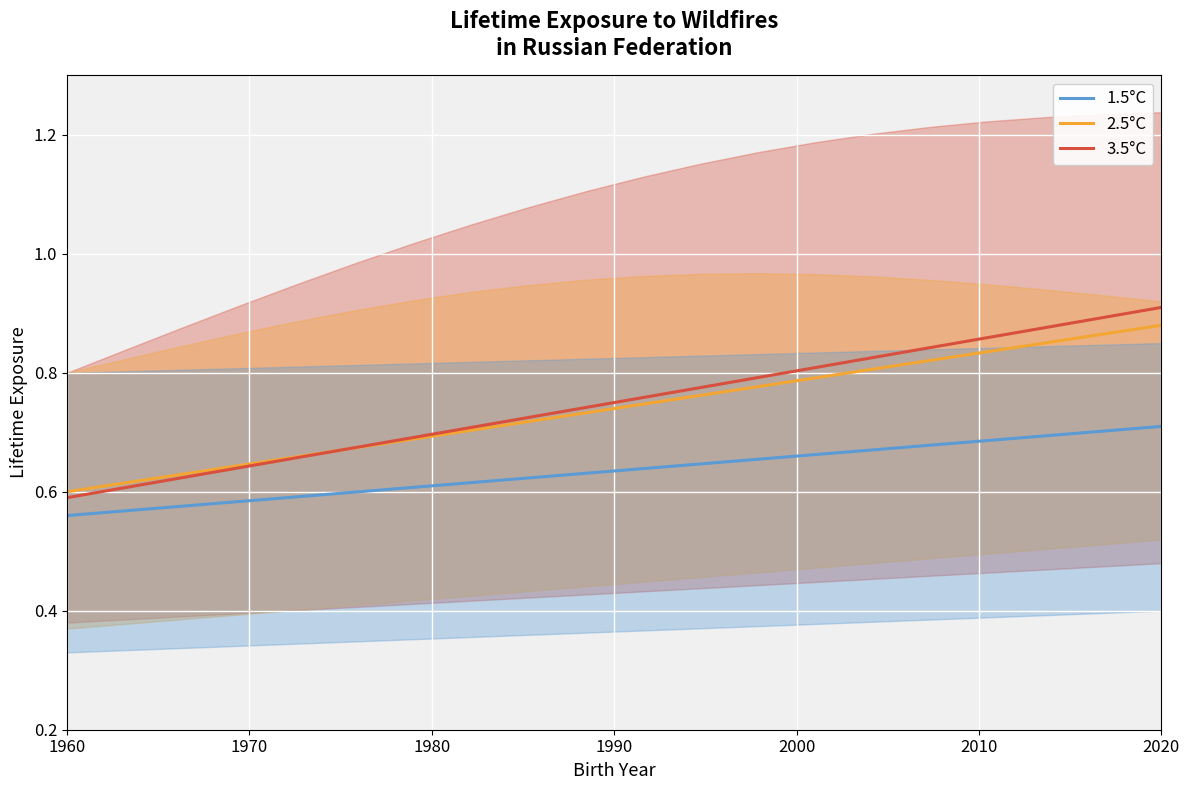

How many categories are shown in the chart?

20